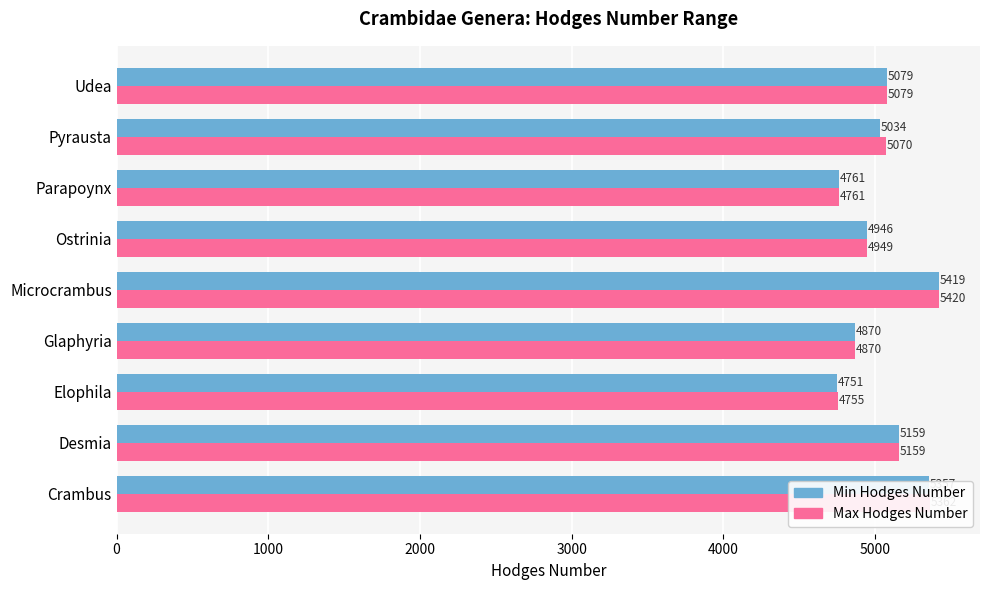

What are all the series names shown in the legend?

Min Hodges Number, Max Hodges Number